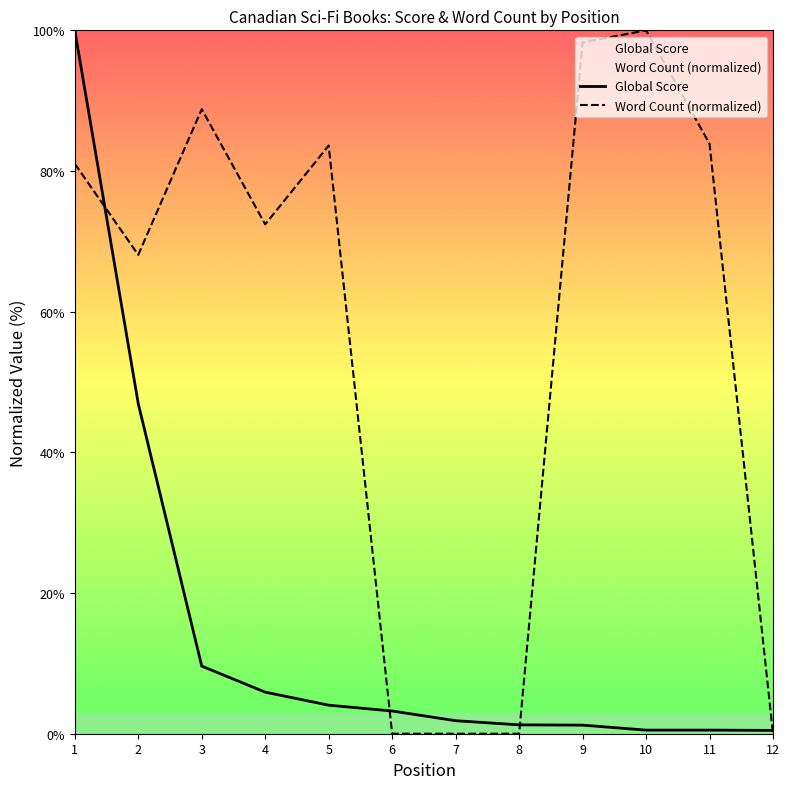

Rank the series by their maximum value, from lowest to highest.

Global Score, Word Count (normalized)